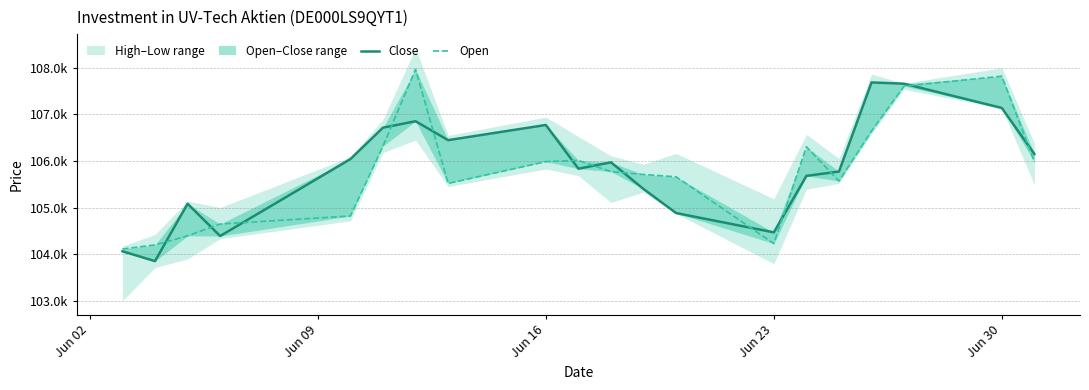

What is the maximum value shown in the chart?

107963